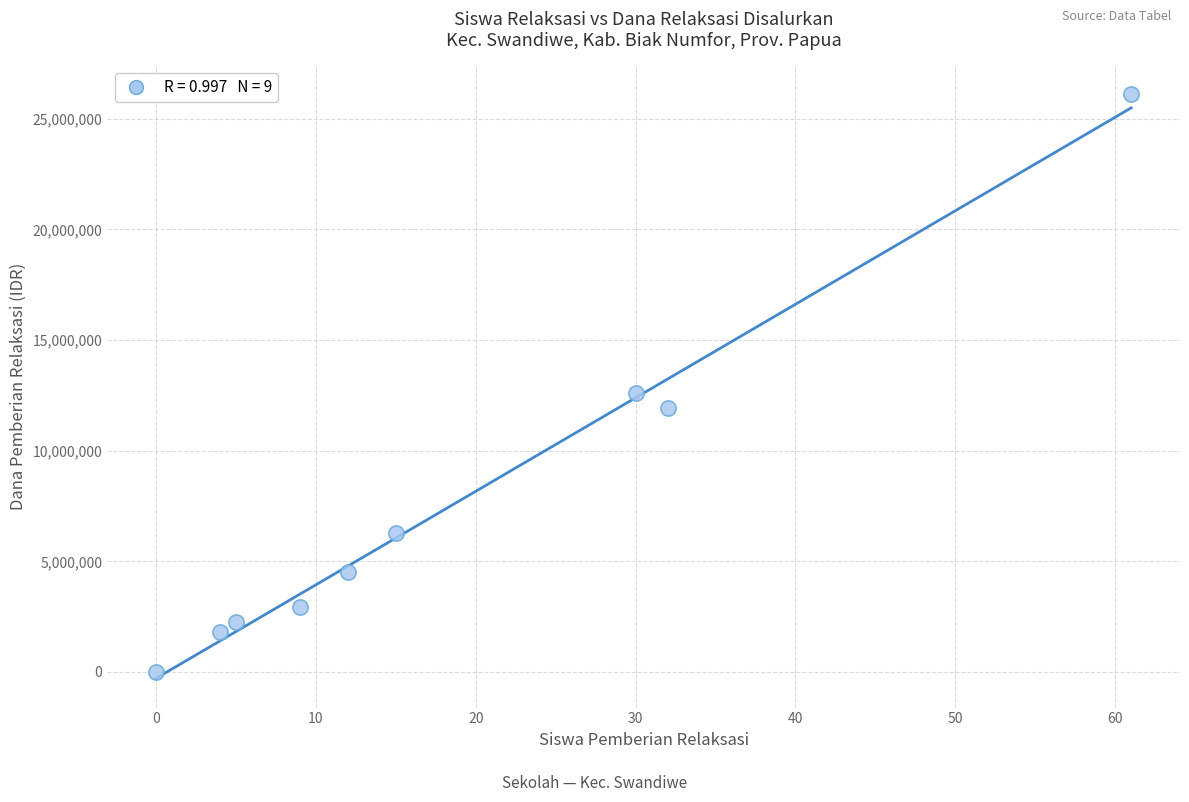

What Y value in the scatter plot is closest to 13050000?

12600000